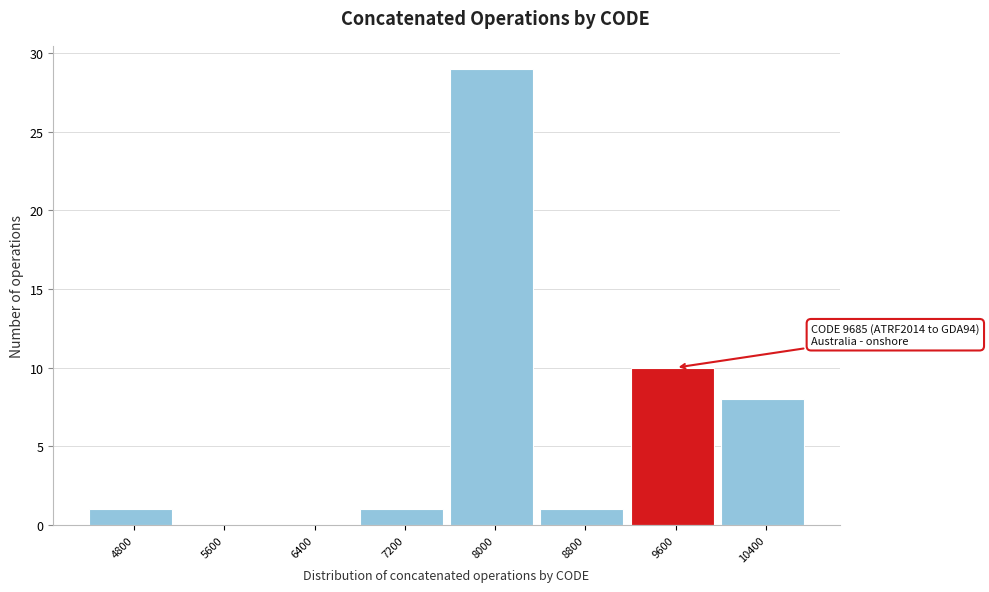

Reading left to right, extract all data points from this chart.

4800=1	5600=0	6400=0	7200=1	8000=29	8800=1	9600=10	10400=8